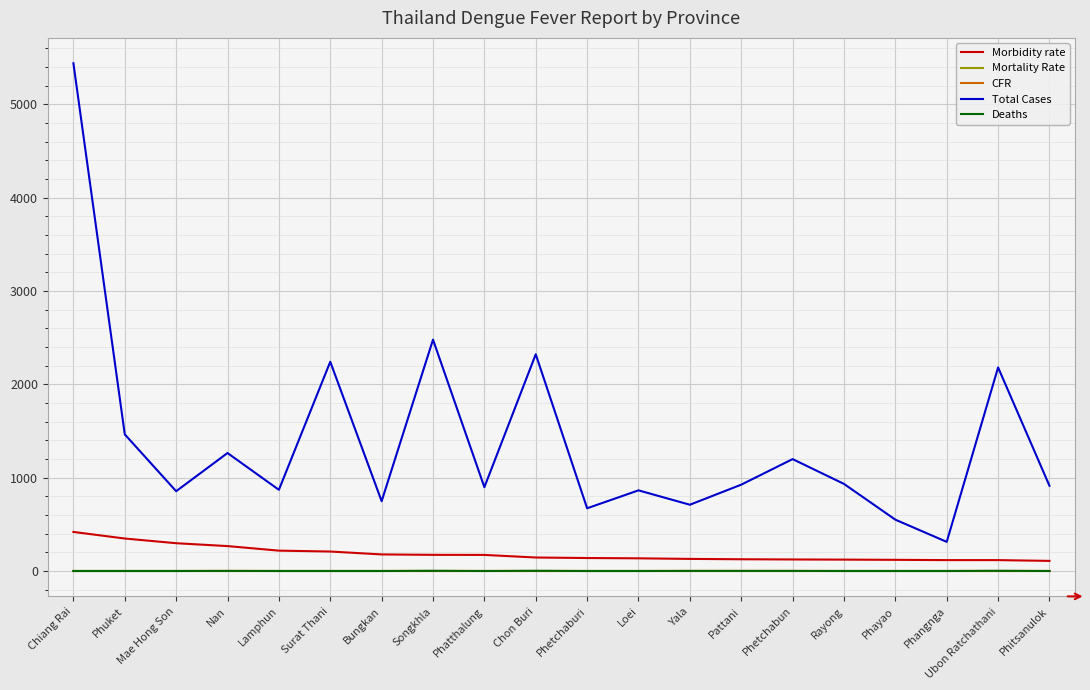

At which category is the sum across all series the highest?

Chiang Rai